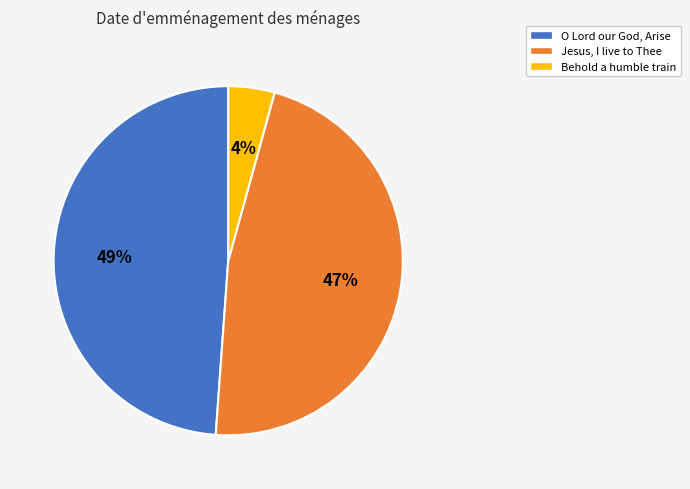

The Behold a humble train slice represents 13% of the pie. True or false?

False